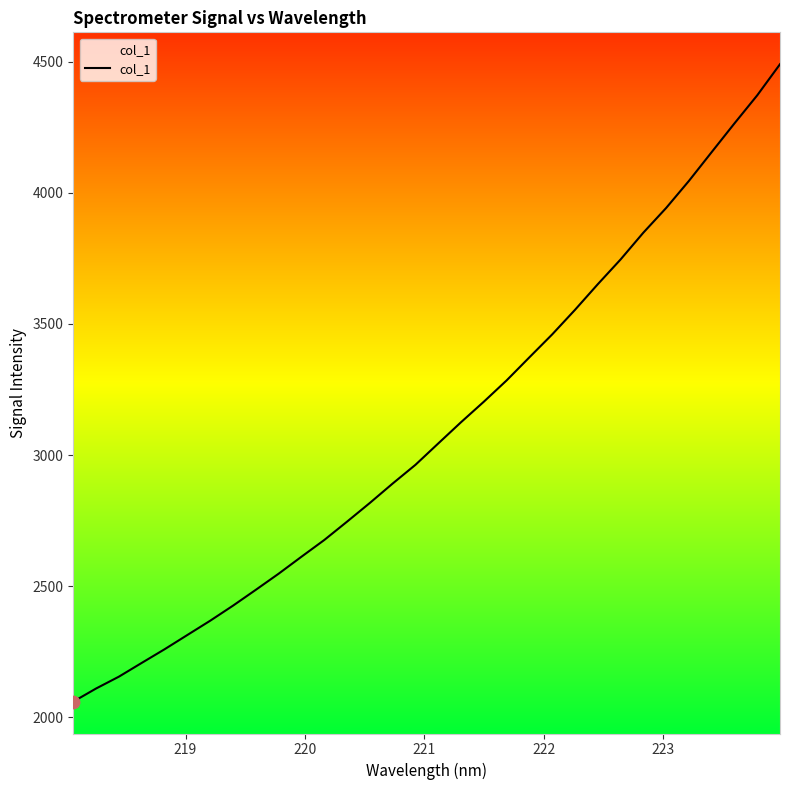

What is the maximum value shown in the chart?

4490.5